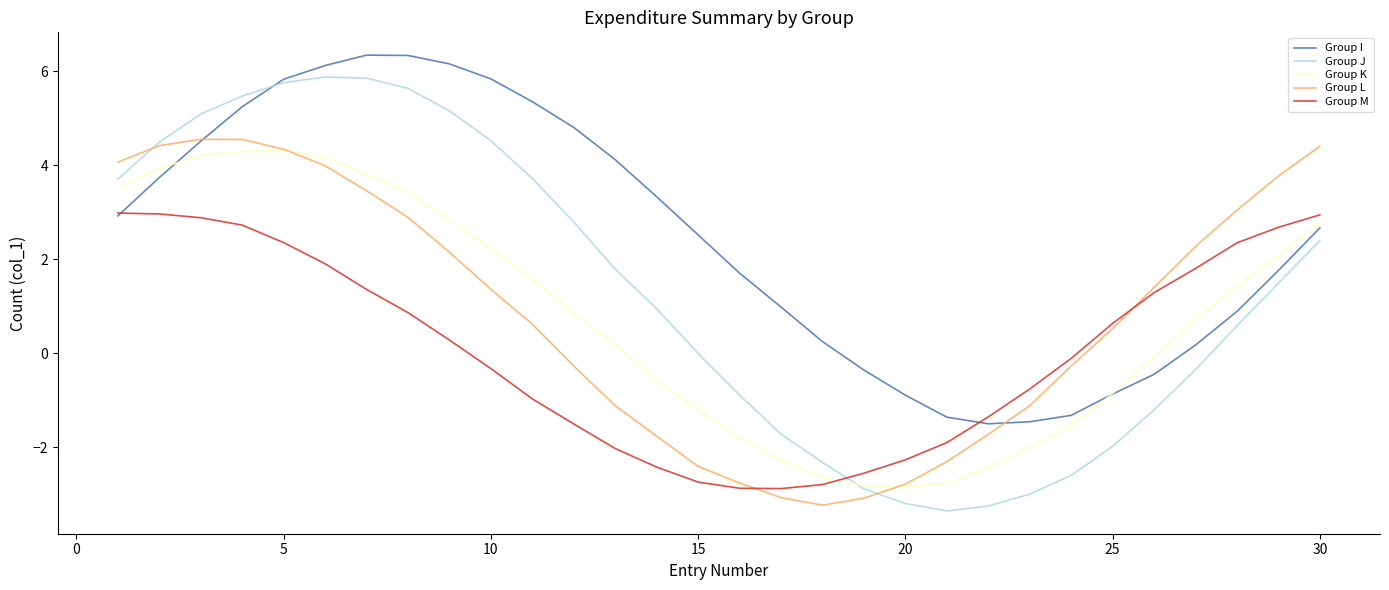

How many intersections are there between Group J and Group I?

1